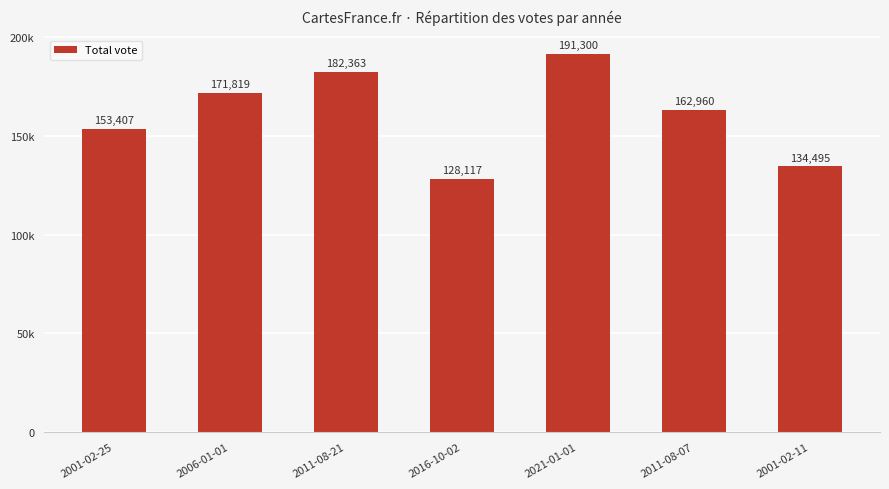

At which label does the data first exceed 162960?

2006-01-01